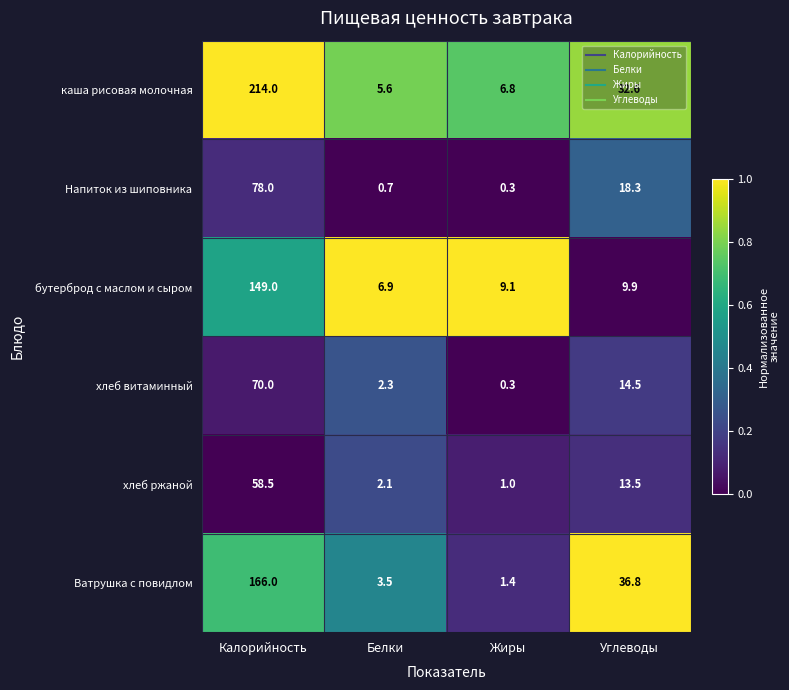

At which label is Напиток из шиповника closest to 39?

Углеводы